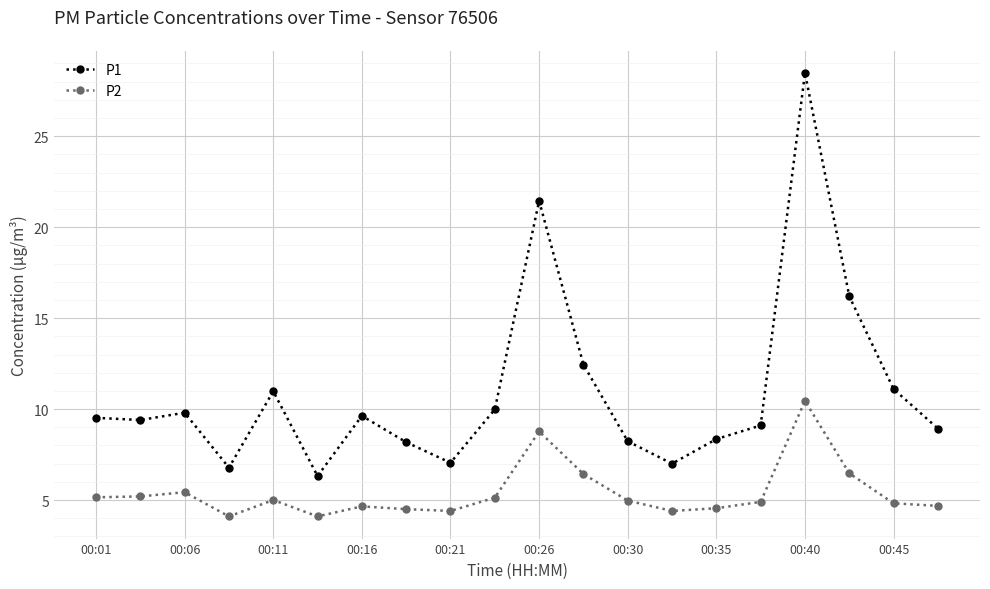

What is the maximum value shown in the chart?

28.5